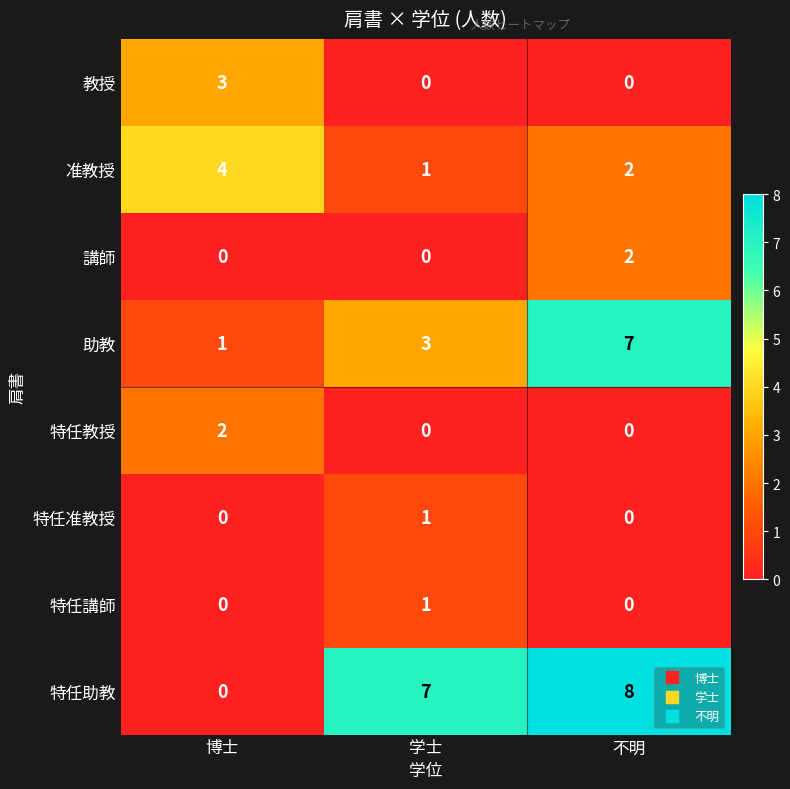

At which category is the sum across all series the highest?

不明